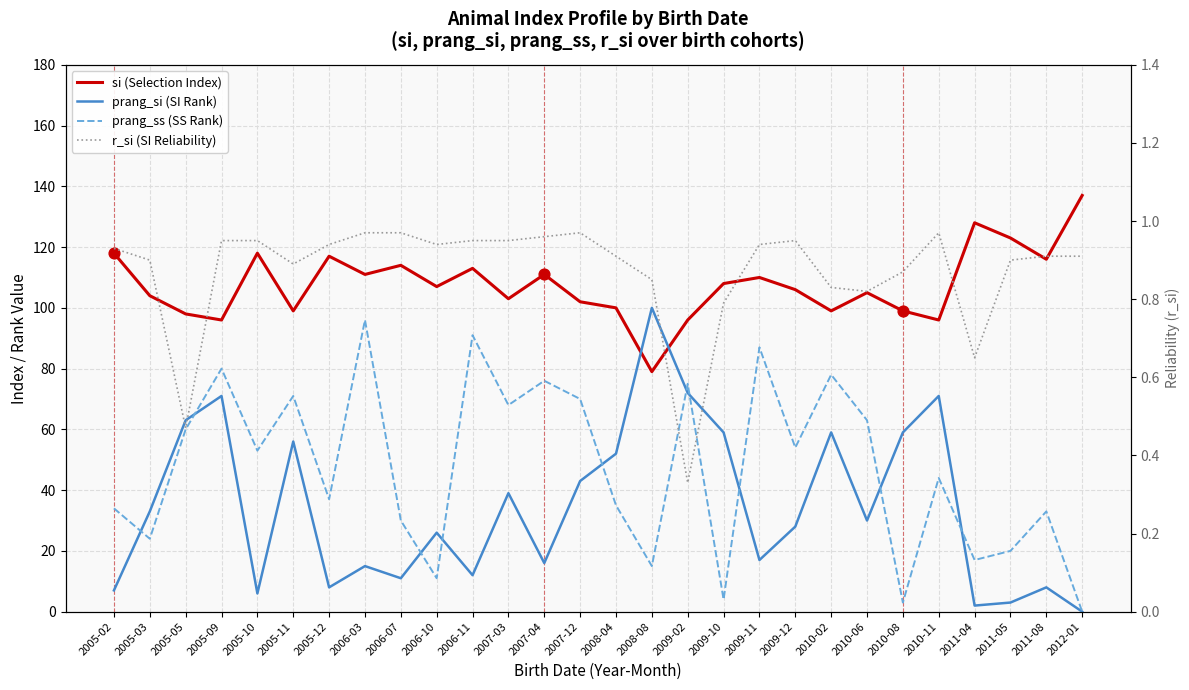

Which series has the largest total across all categories?

si (Selection Index)